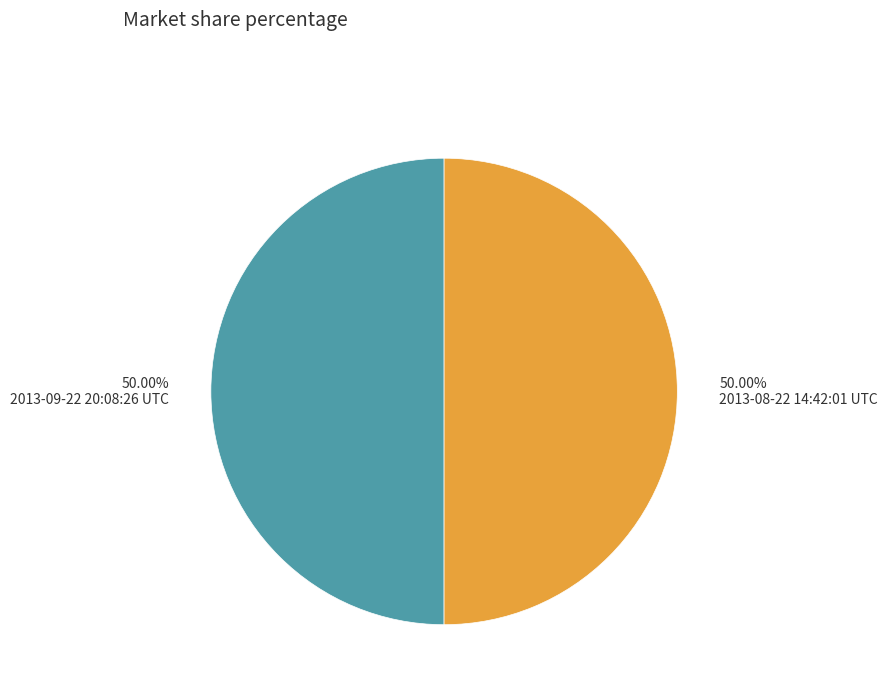

The 2013-08-22 14:42:01 UTC slice represents 50% of the pie. True or false?

True